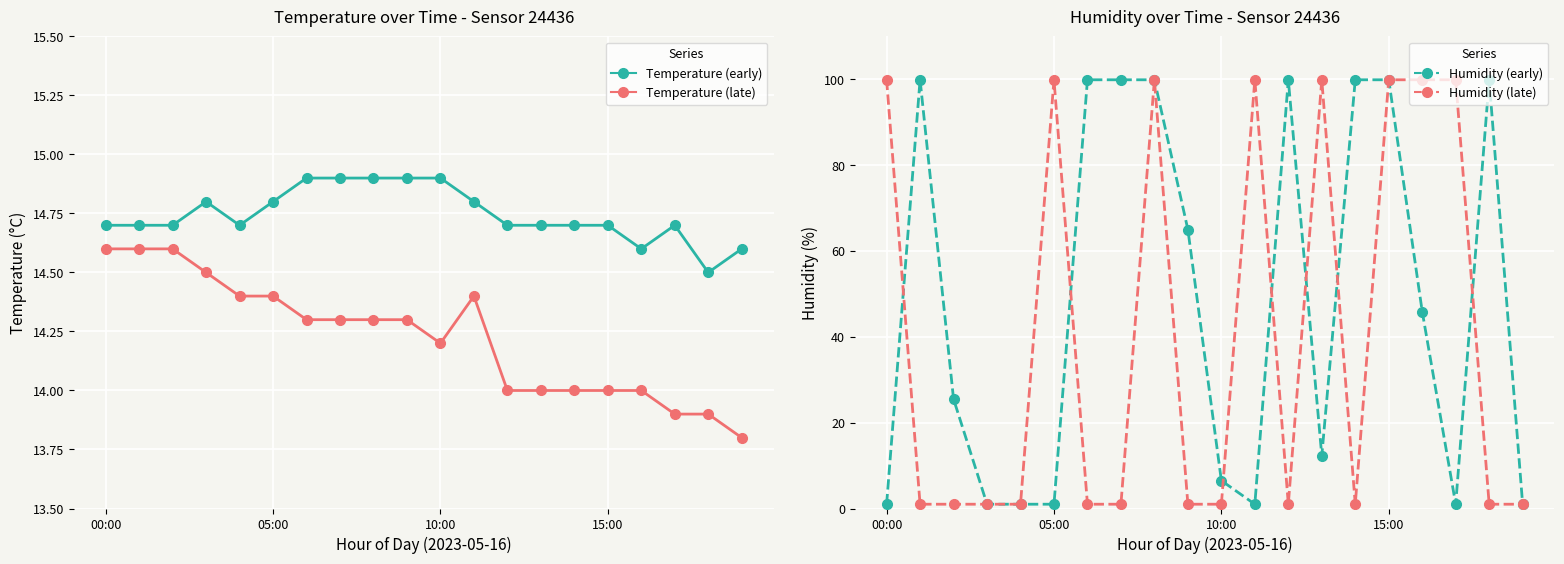

At which category does First half (Teal) reach its first local valley?

4